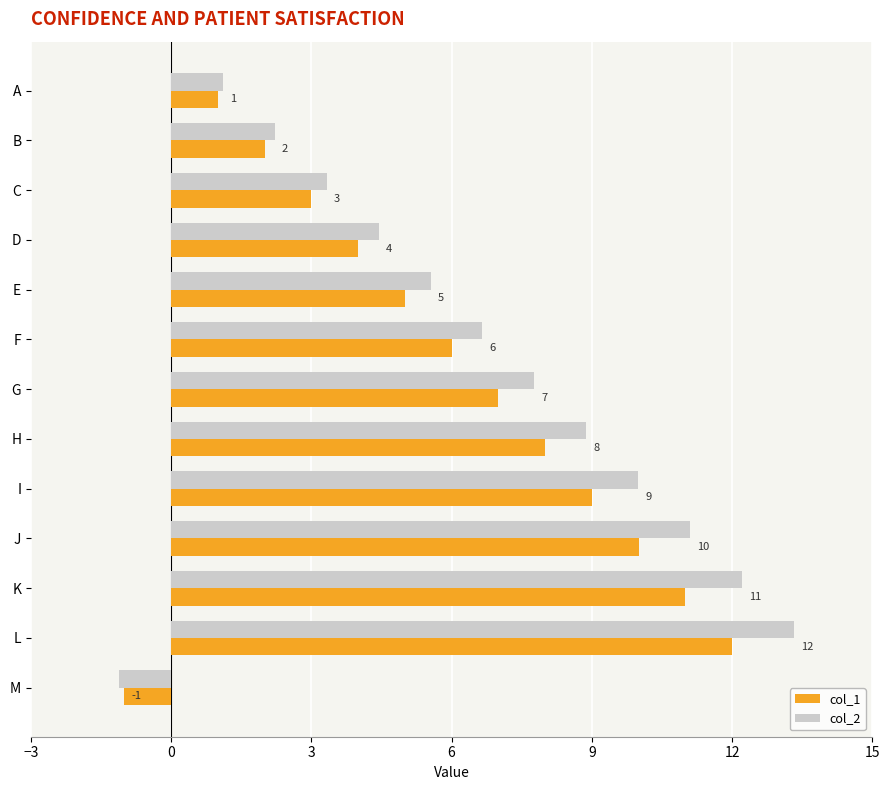

Which category has the highest value across all series?

L